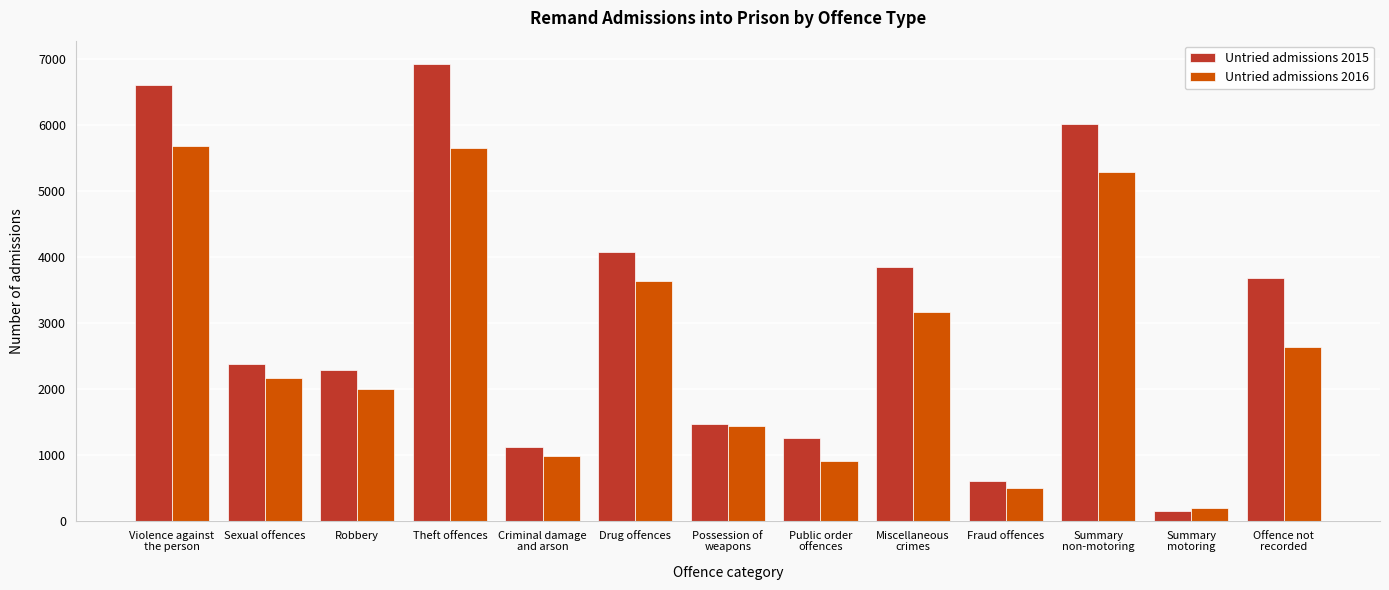

Which category has the highest value across all series?

Theft offences